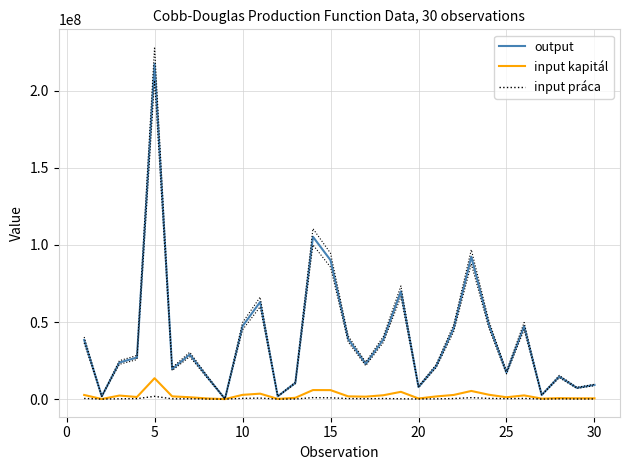

Is it true that input kapitál equals 1457378 at 25?

False